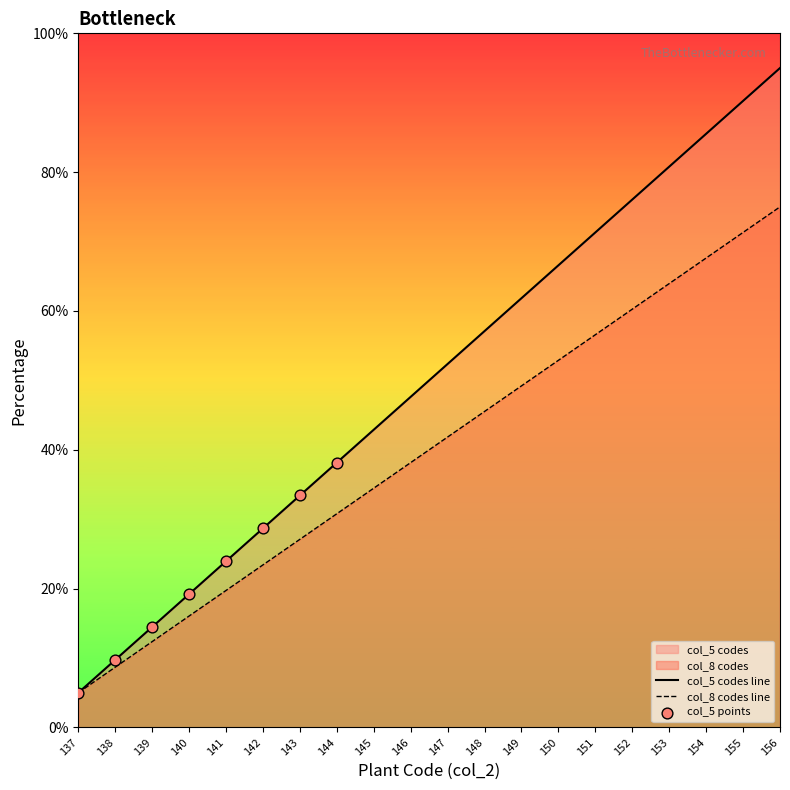

Which series reaches the minimum Y coordinate?

Plant codes (col_2 range)